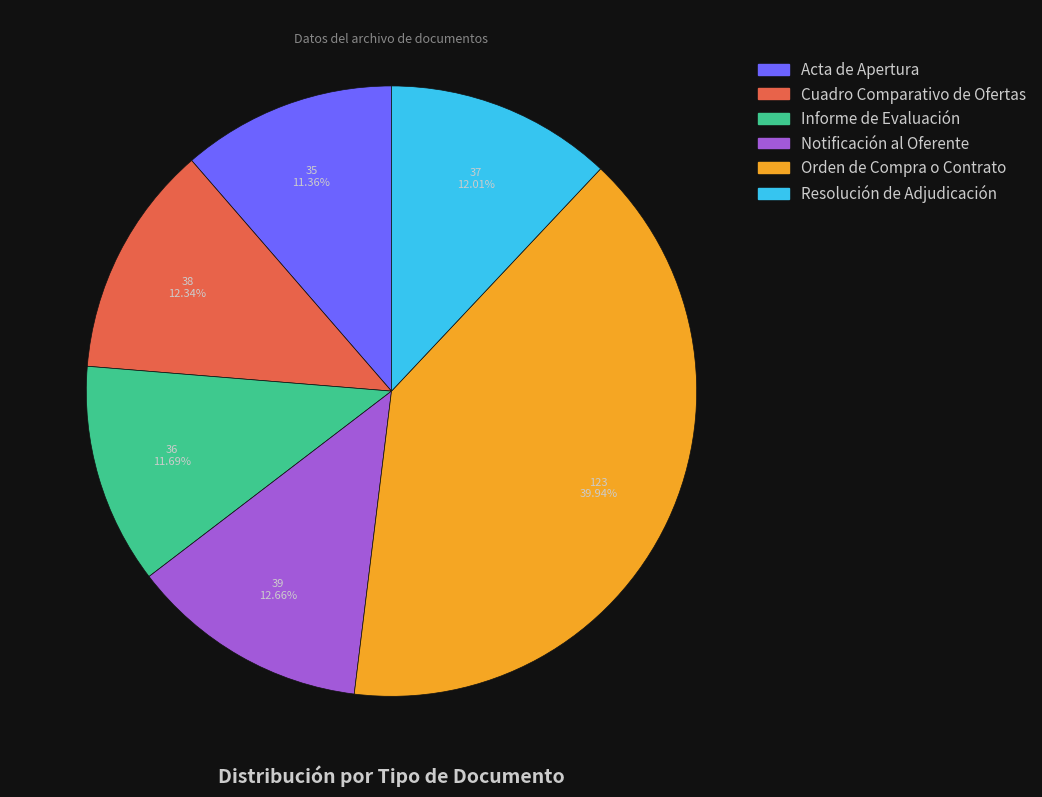

Which has a higher value, Resolución de Adjudicación or Notificación al Oferente?

Notificación al Oferente